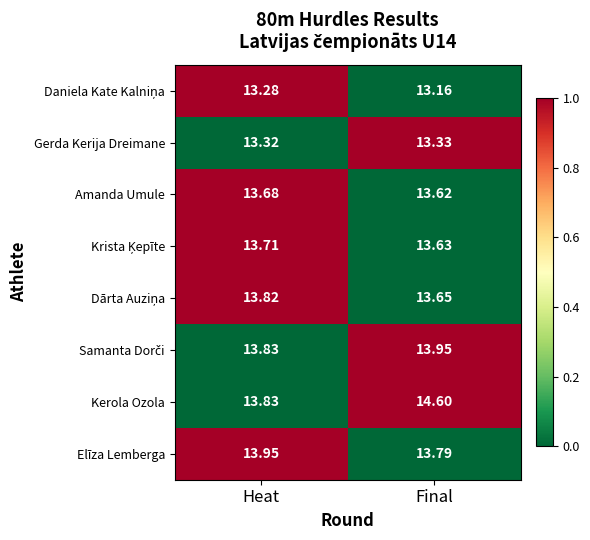

Rank the categories by Gerda Kerija Dreimane value from highest to lowest.

Final, Heat